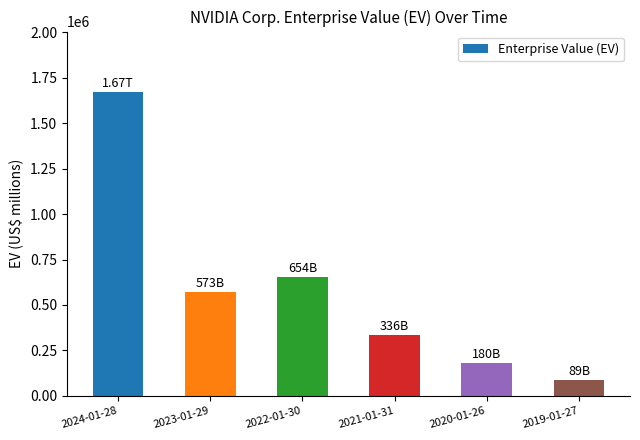

Which label corresponds to the smallest value in the chart?

2019-01-27